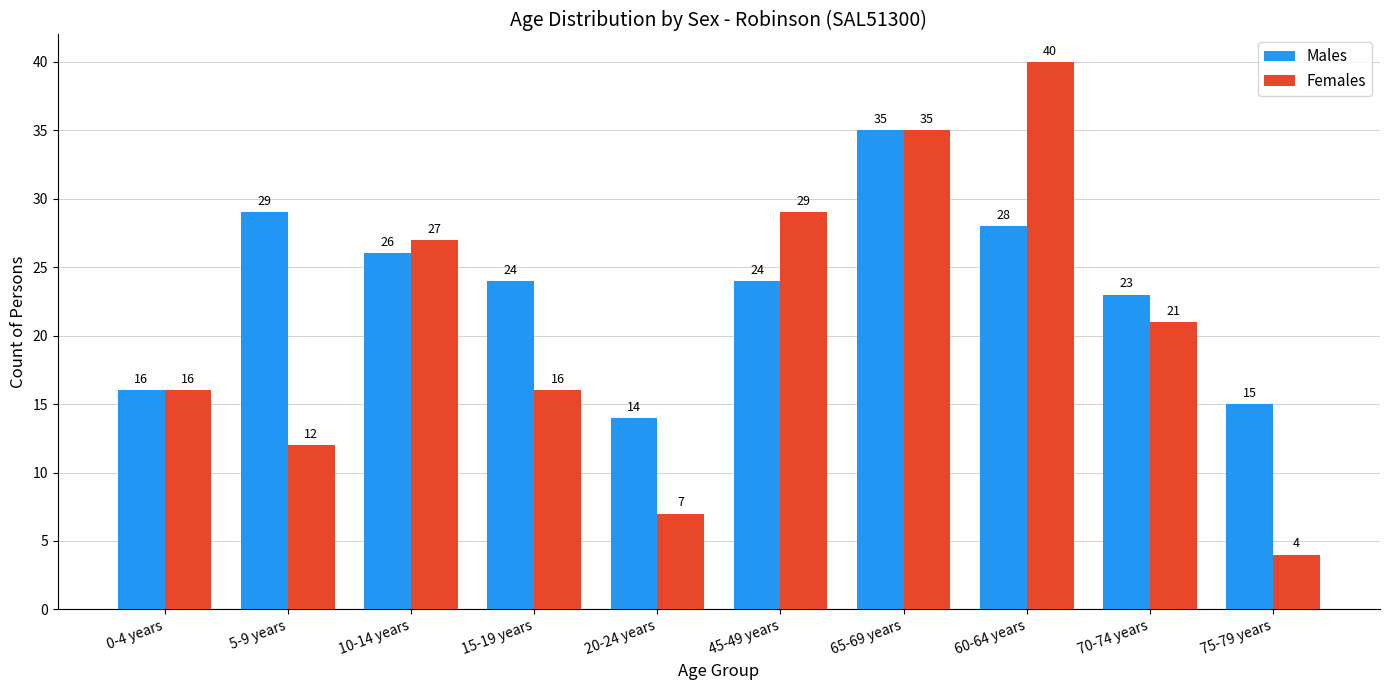

What is the sum of all Females values?

207